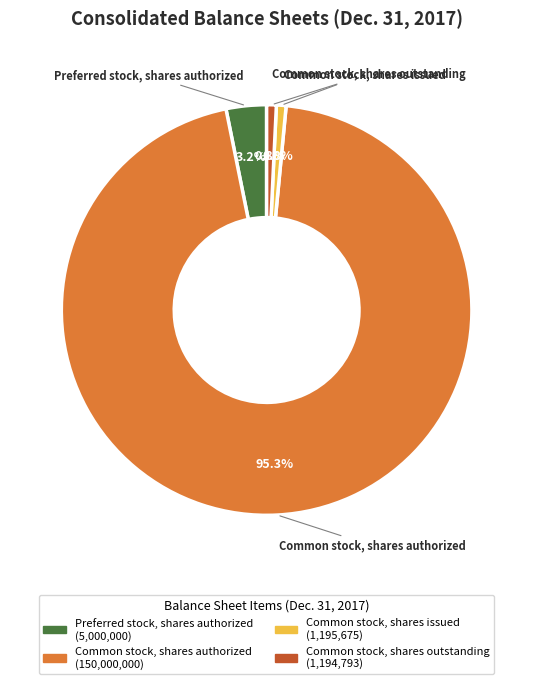

Does any single category account for the majority?

Yes